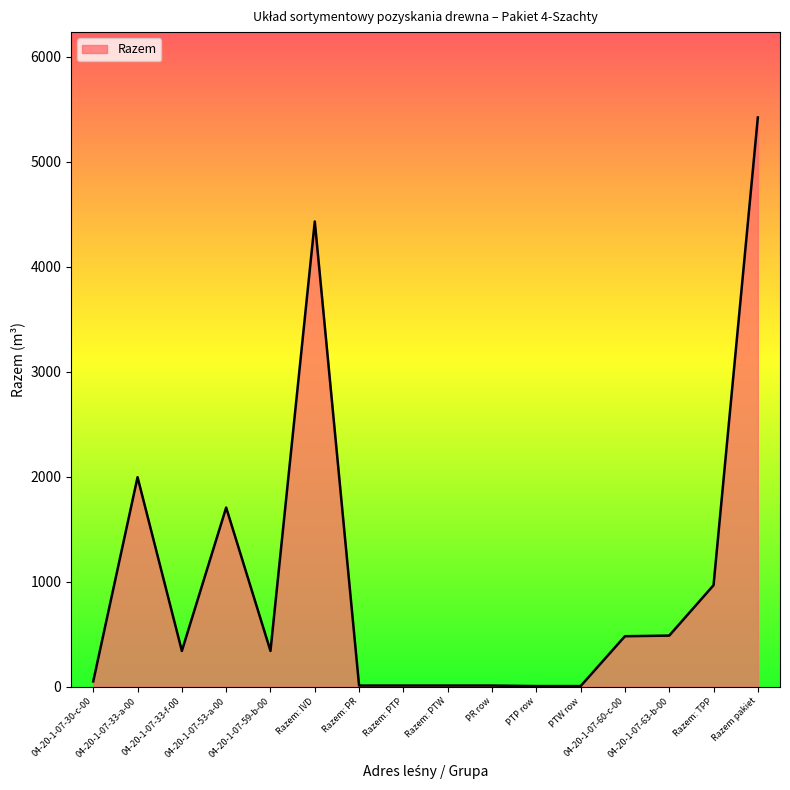

True or false: there are more than 0 points higher than both neighbors.

True